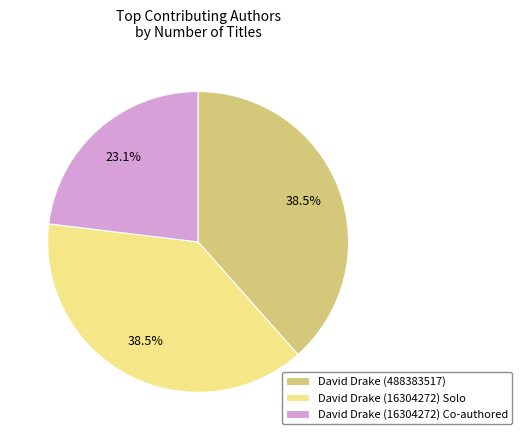

Is there any slice that represents more than half of the pie?

No